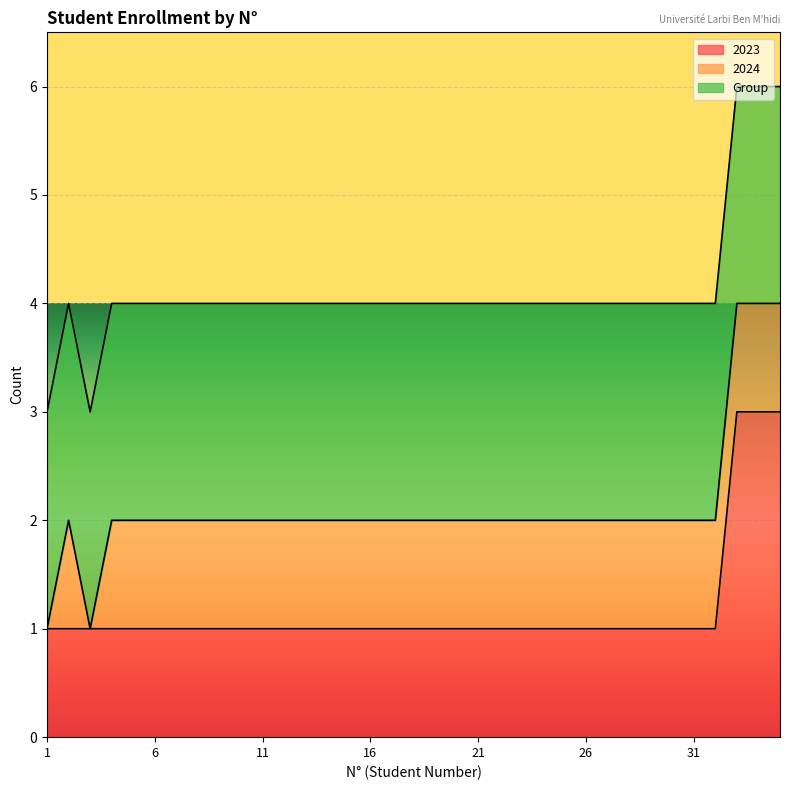

Is the value of 2024 at 26 greater than the value of Group at 26?

No